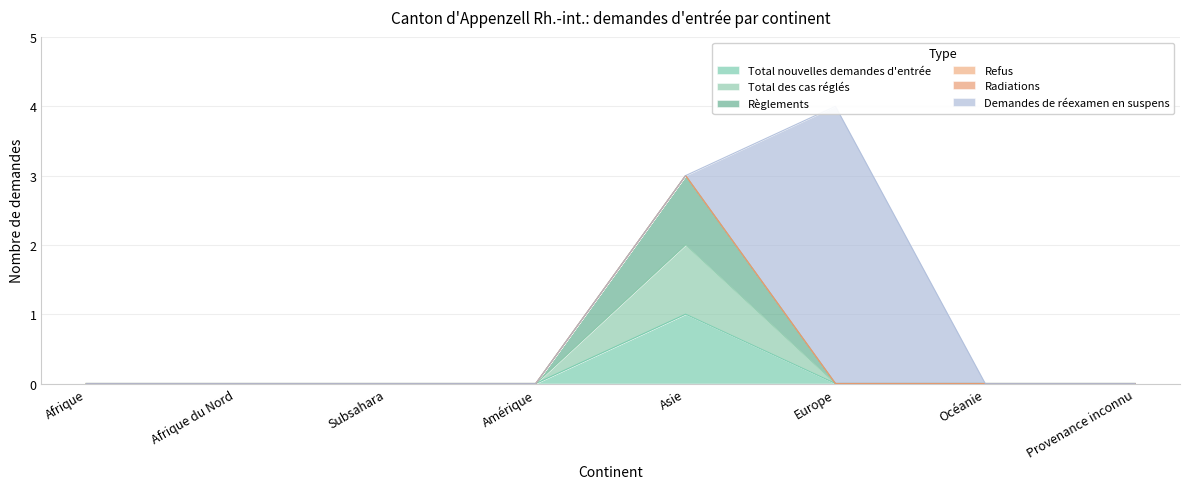

The Règlements series shows -1 at Océanie. True or false?

False